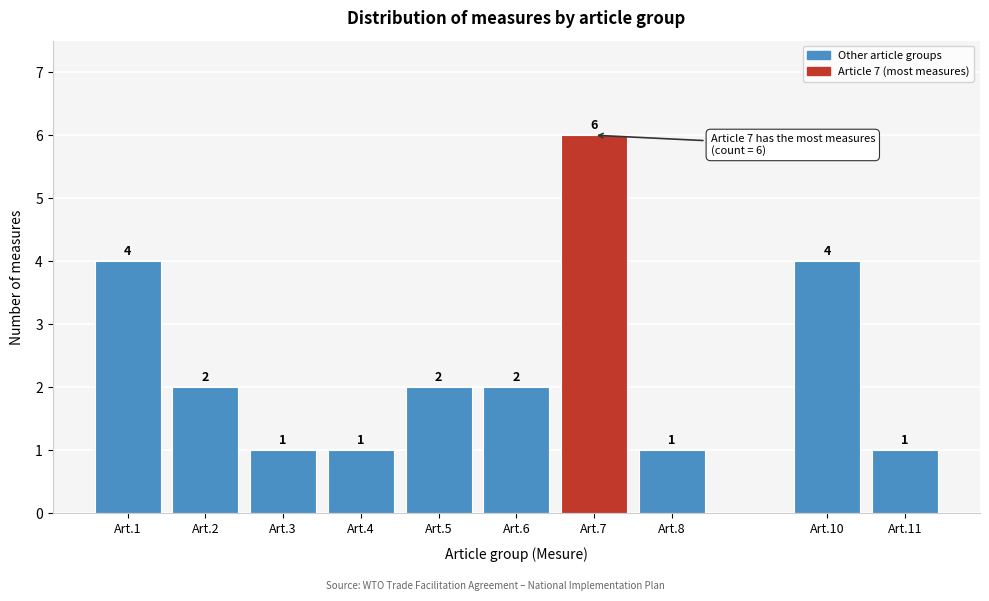

Reading right to left, what are all the values shown in this chart?

Art.11=1	Art.10=4	Art.8=1	Art.7=6	Art.6=2	Art.5=2	Art.4=1	Art.3=1	Art.2=2	Art.1=4